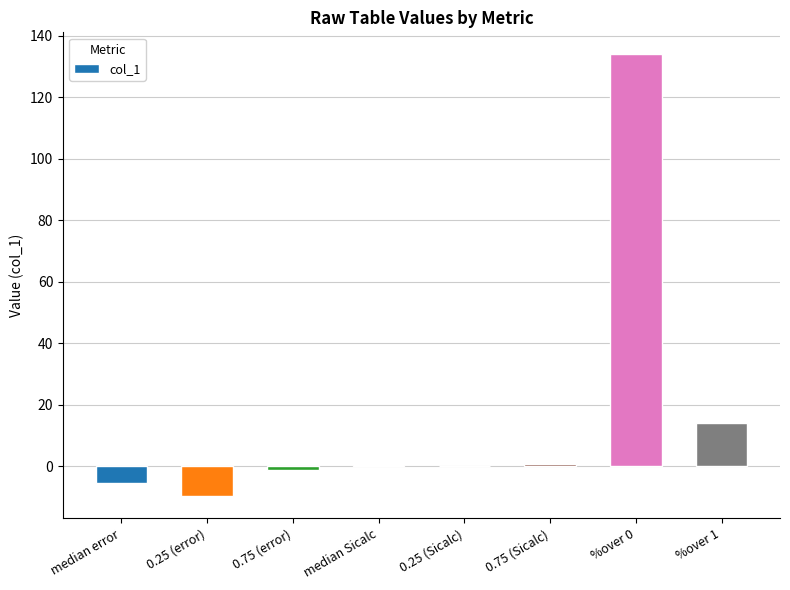

The value at median error is -5.4. True or false?

True